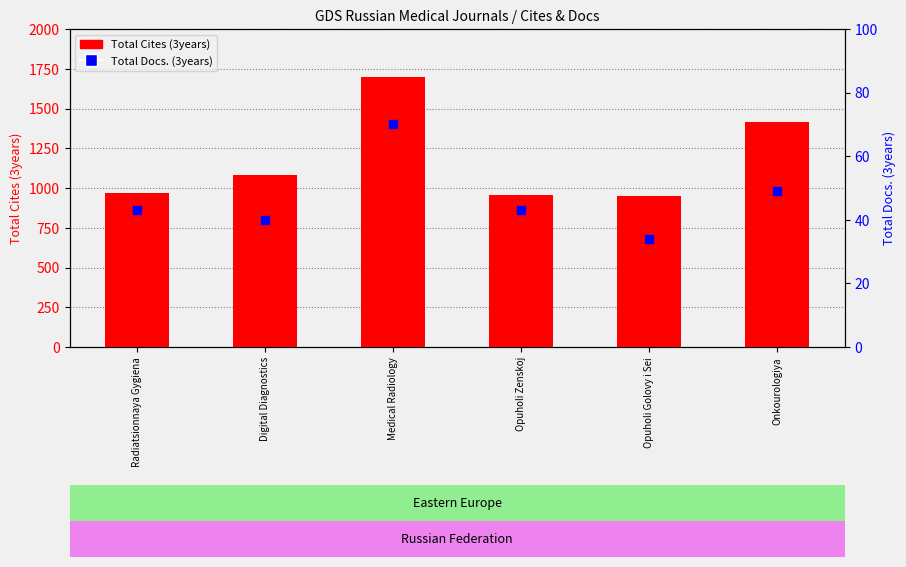

What is the total value across all series at Radiatsionnaya Gygiena?

1012